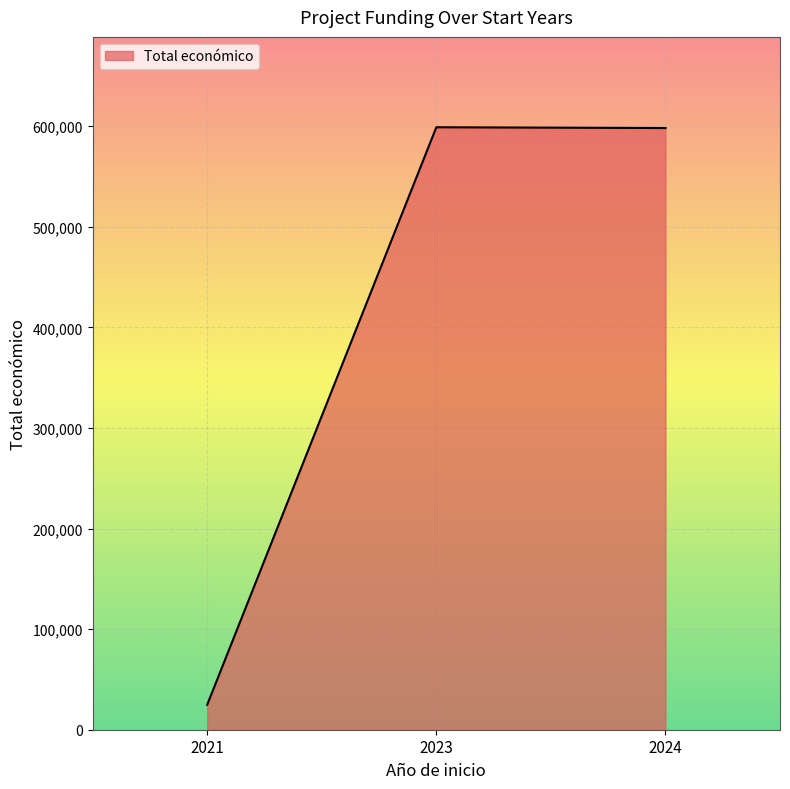

How many values are below 598139?

1